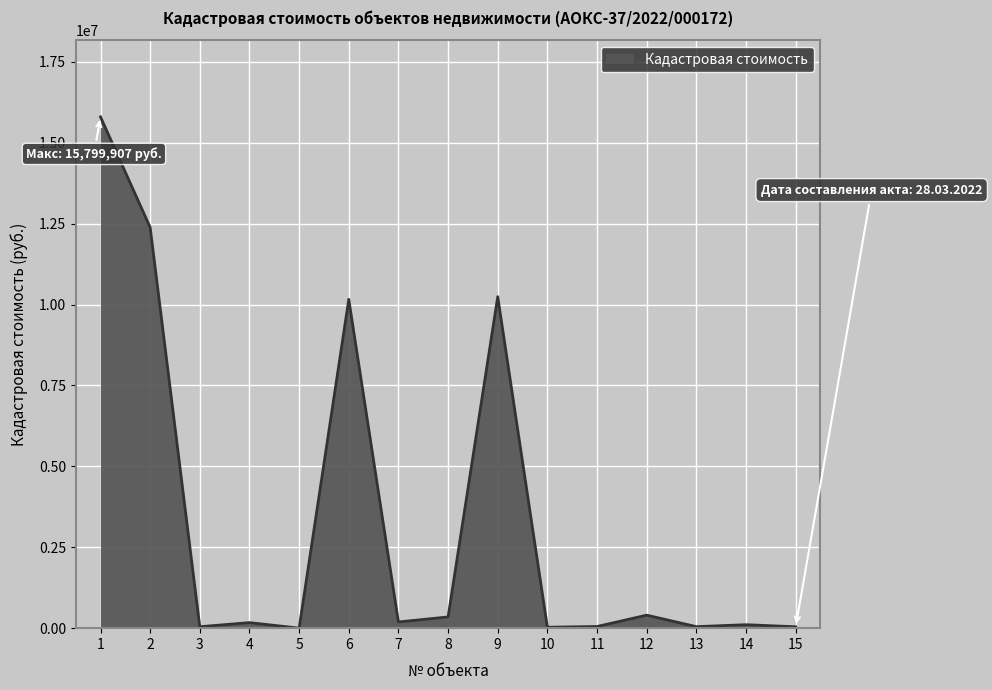

Between 2 and 14, which is larger?

2